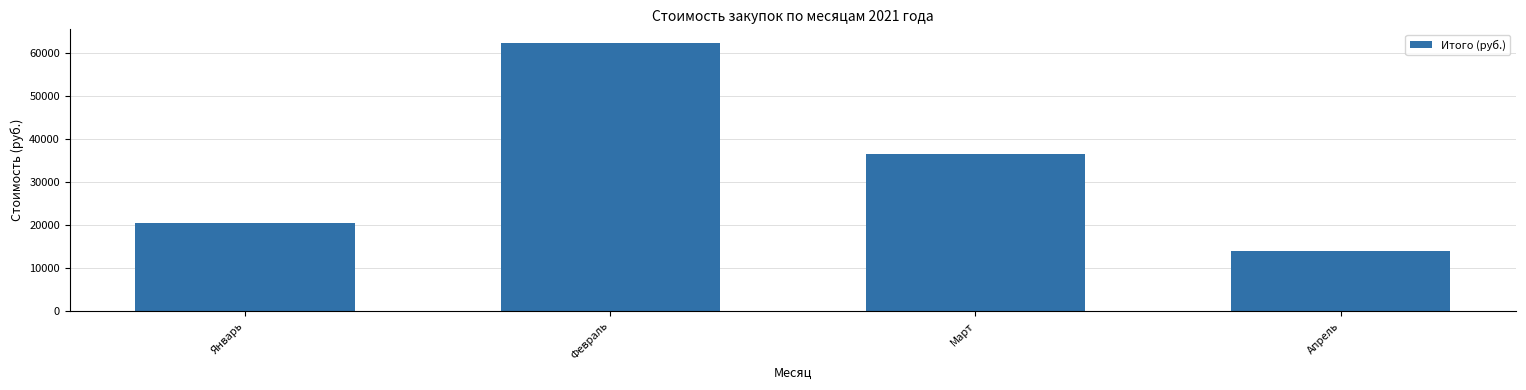

What is the minimum value shown in the chart?

13927.5